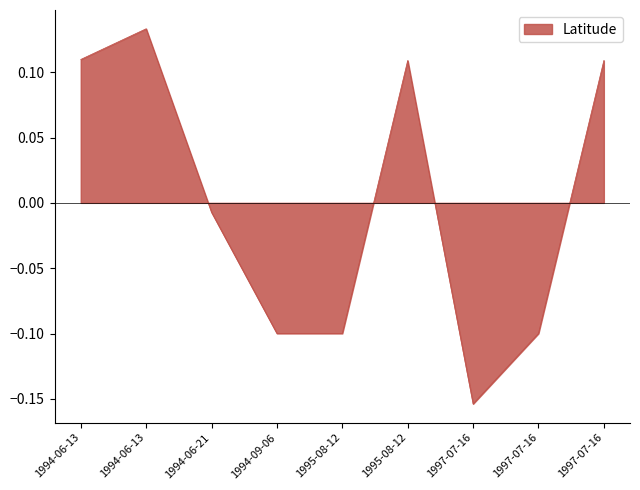

Where is the first local minimum?

1997-07-16